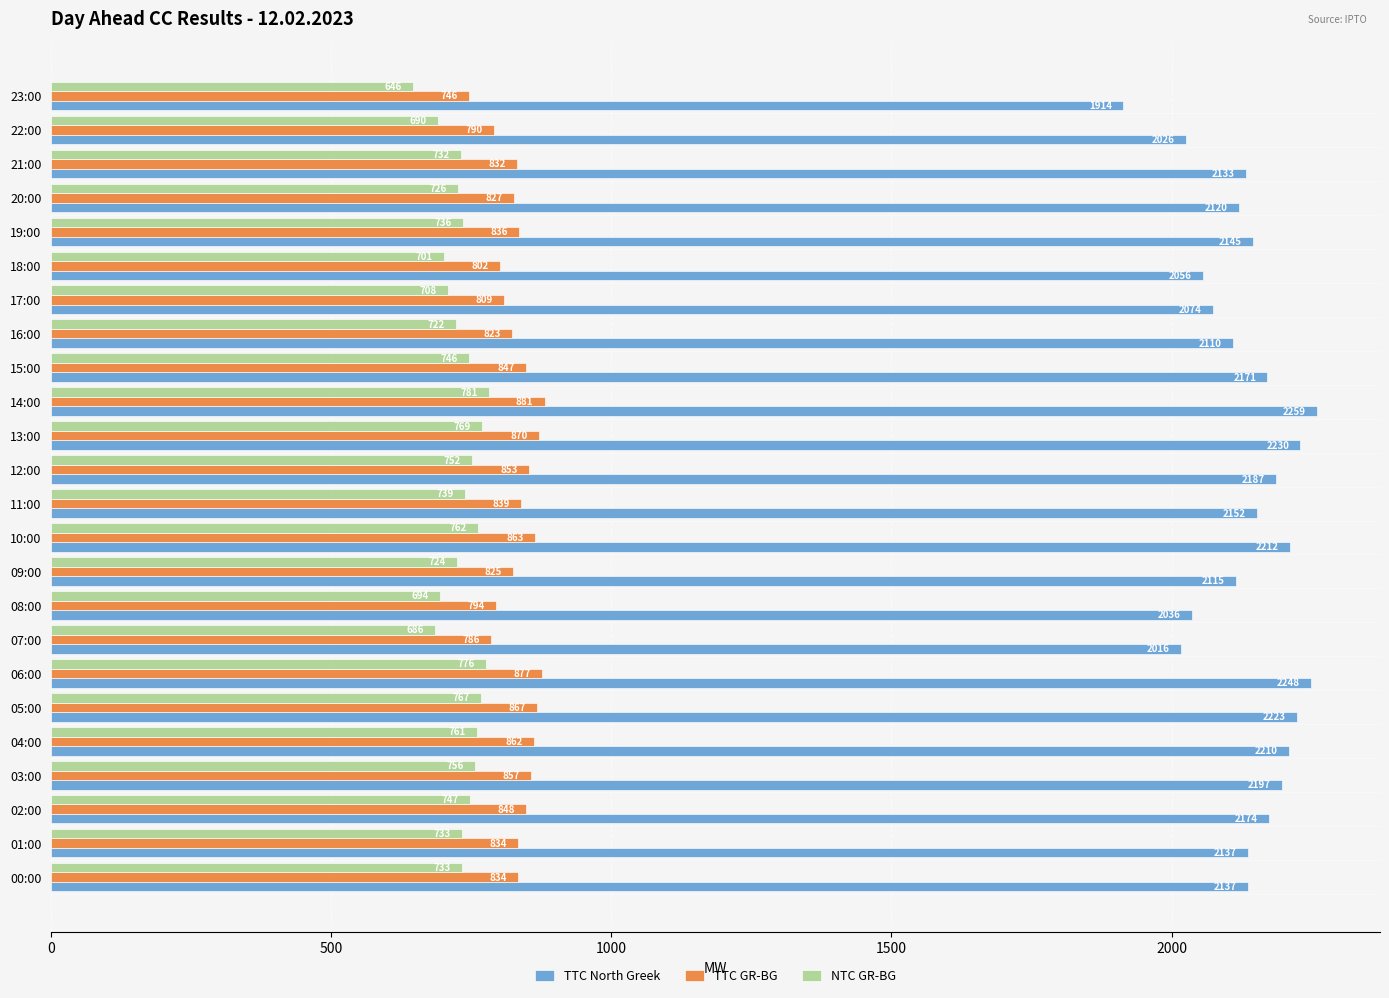

What is the difference between the maximum and minimum values in the TTC GR-BG series?

135